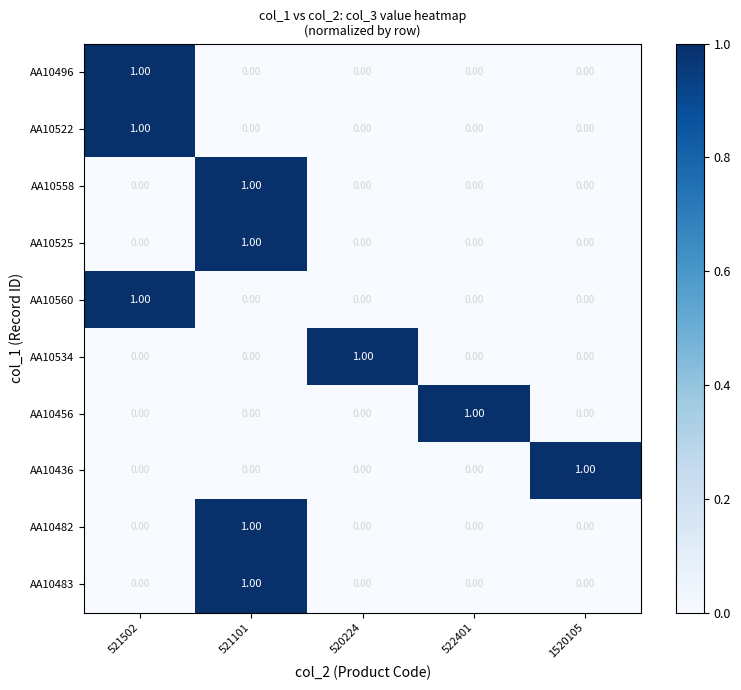

At which category is the sum across all series the highest?

521101